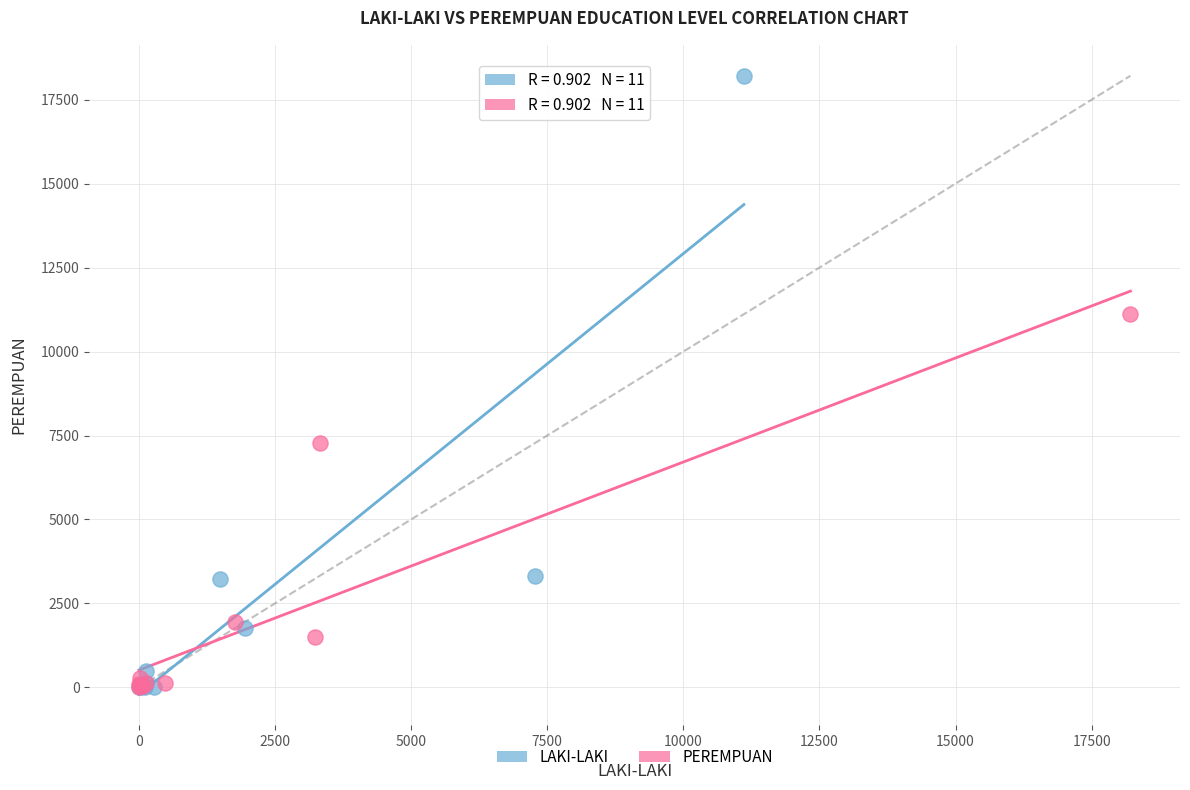

Which series contains the highest Y value?

LAKI-LAKI